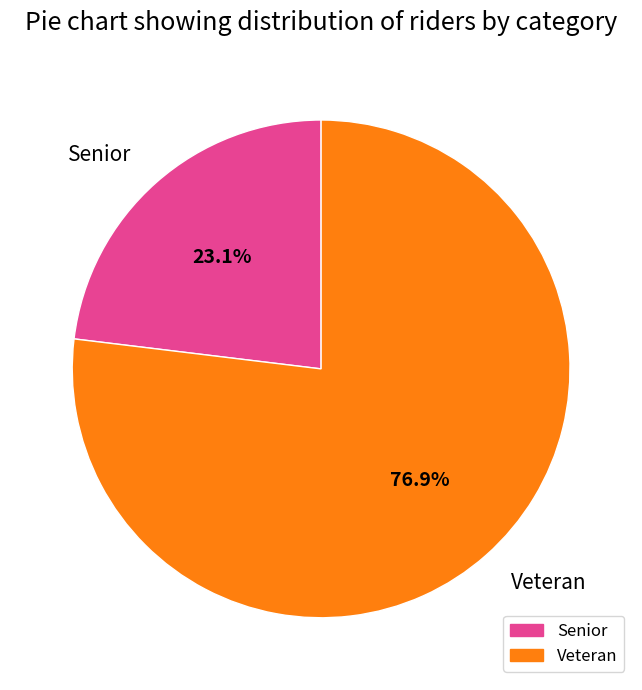

What percentage is the Senior slice, to the nearest percent?

23%